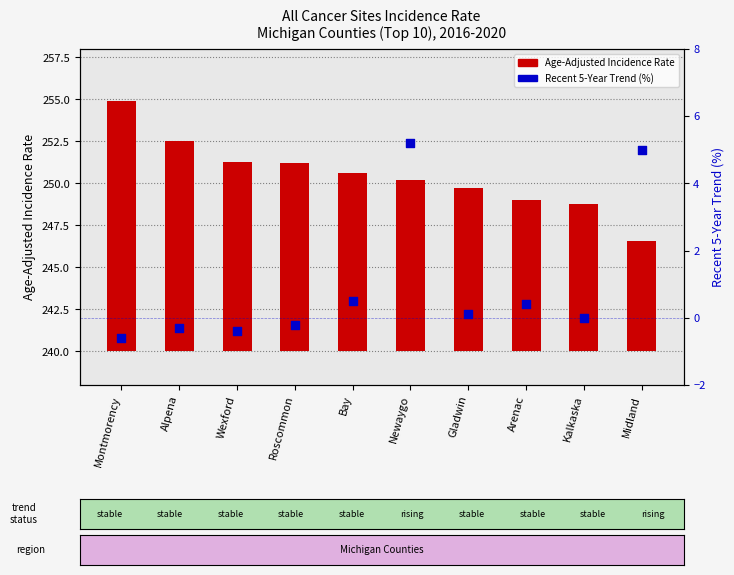

Which series contains the lowest Y value?

Recent 5-Year Trend (%)